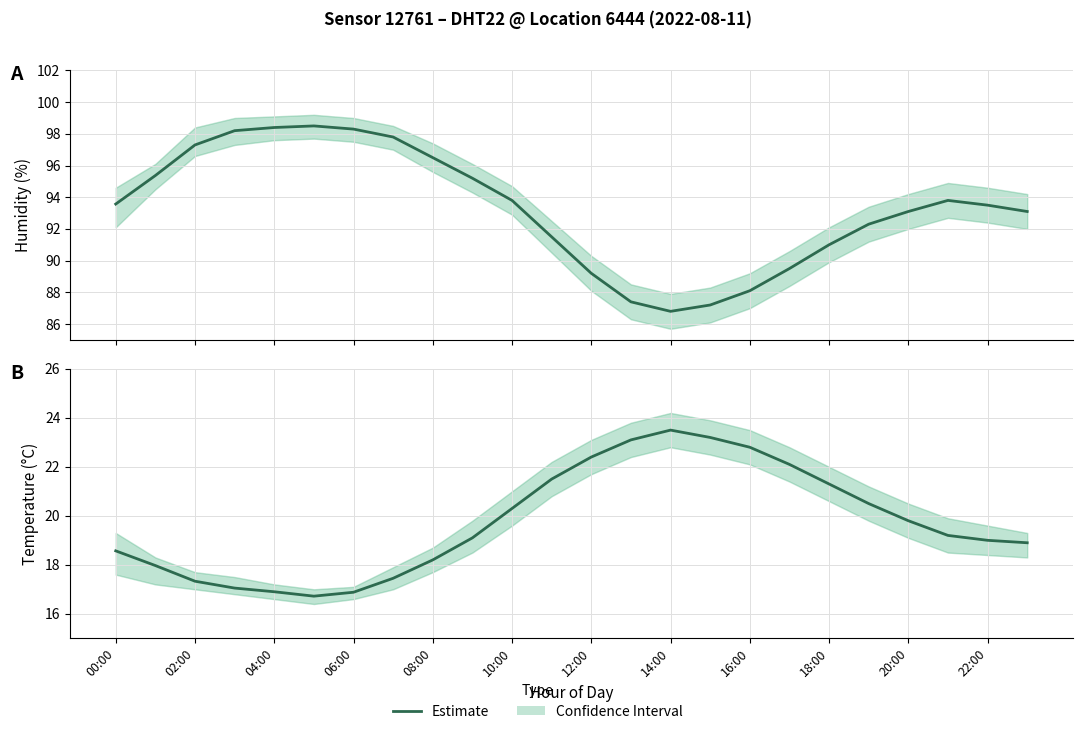

Between 14:00 and 22, which is larger?

22